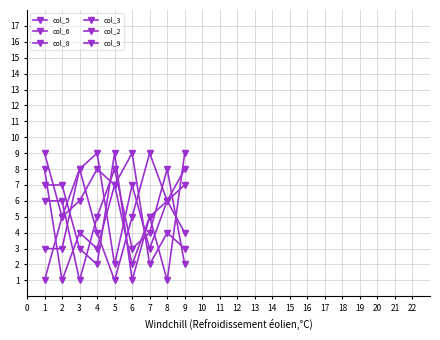

How many interior local valleys does the col_6 series have?

2